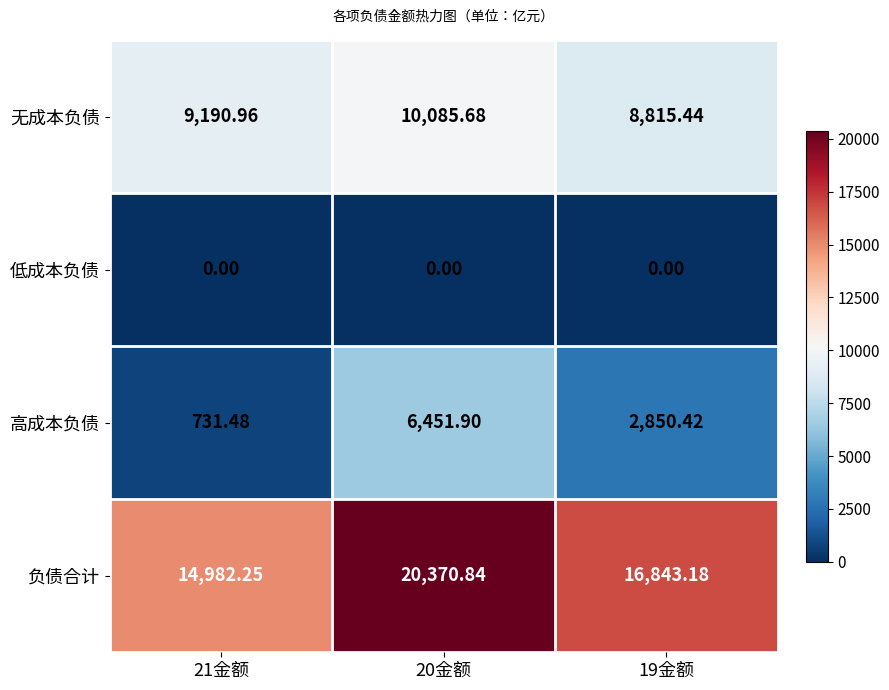

How many categories are shown in the chart?

3